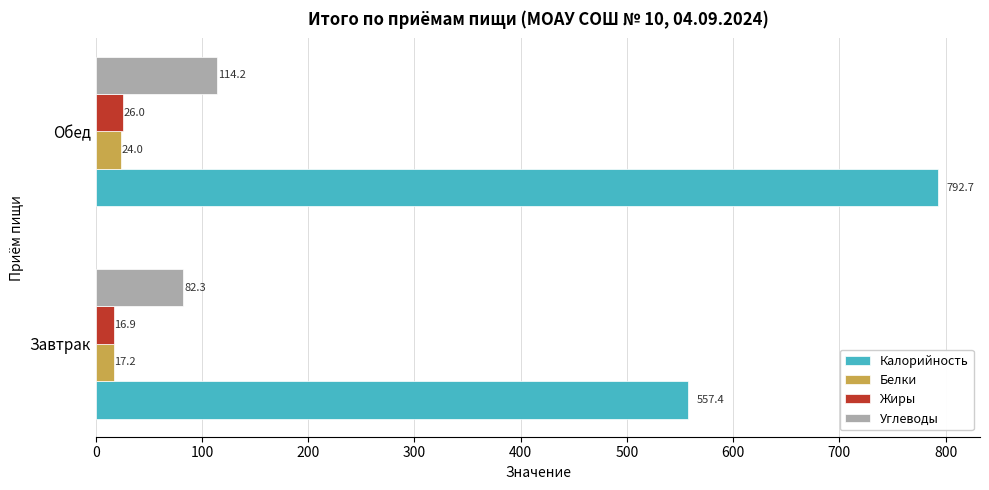

What is the sum of all Калорийность values?

1350.1